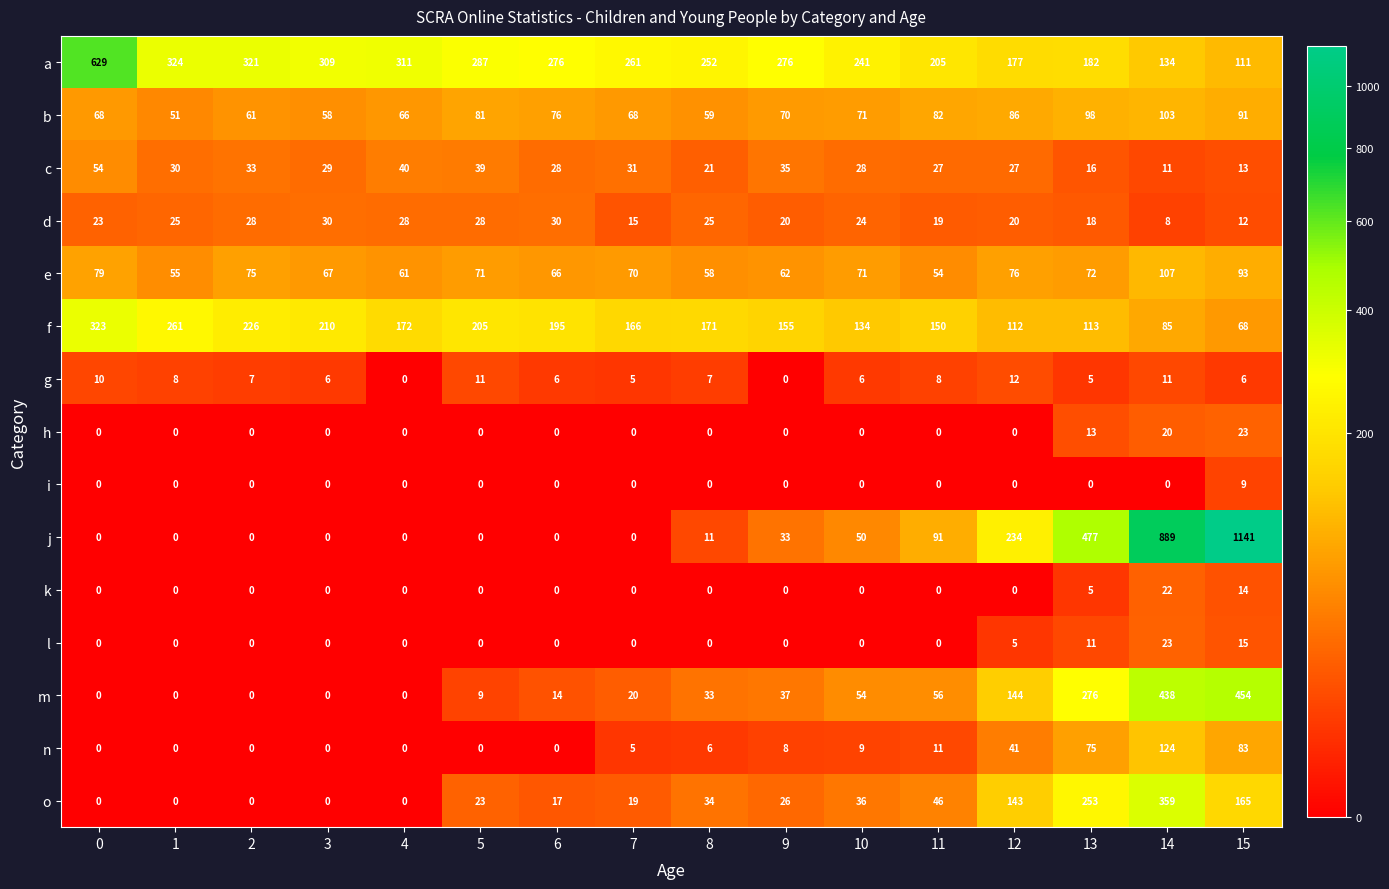

How many distinct data groups are displayed?

15